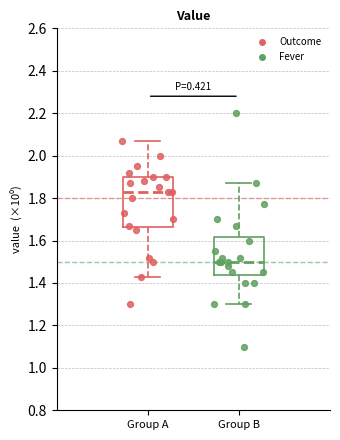

Reading left to right, transcribe this box plot: for each box, give where its median line is, the range the box spans, and where its two whiskers end, as read against the y-axis. The values are not printed on the chart, so give them approximately, as read against the axis.

Group A: median 1.84, box 1.66 to 1.90, whiskers 1.44 to 2.08
Group B: median 1.50, box 1.44 to 1.62, whiskers 1.30 to 1.88